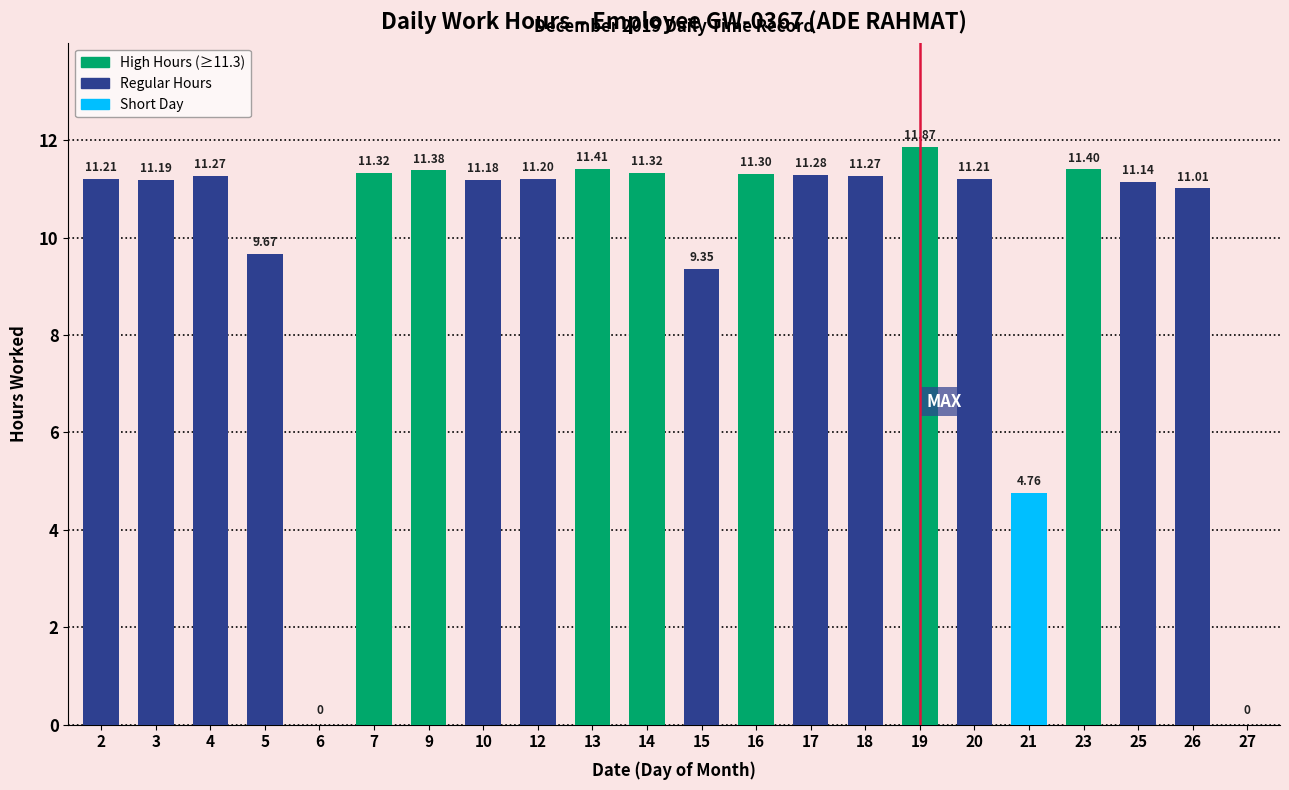

Are the bars horizontal?

No